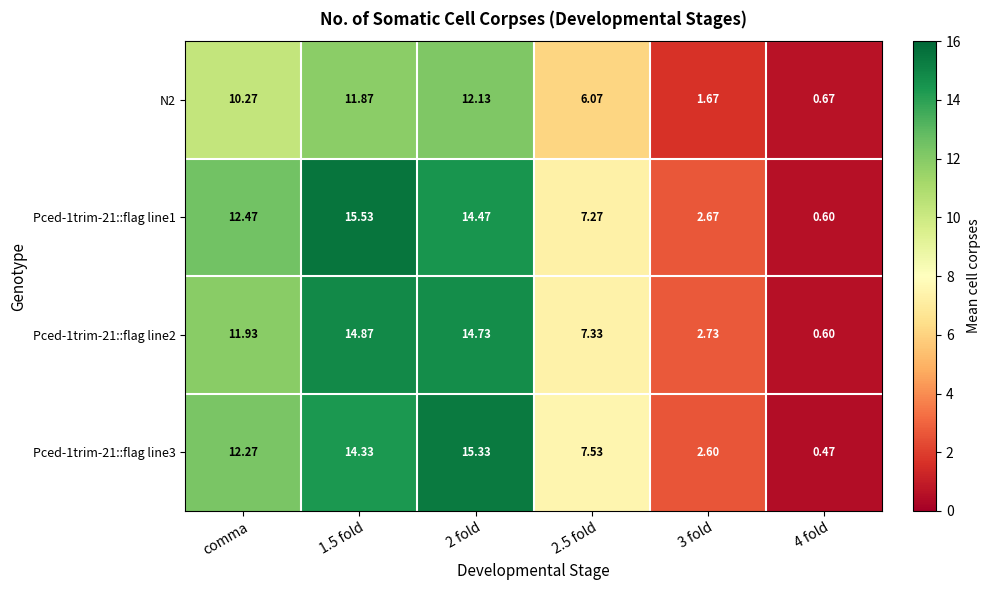

What is the difference between the highest and lowest values at 2.5 fold?

1.5